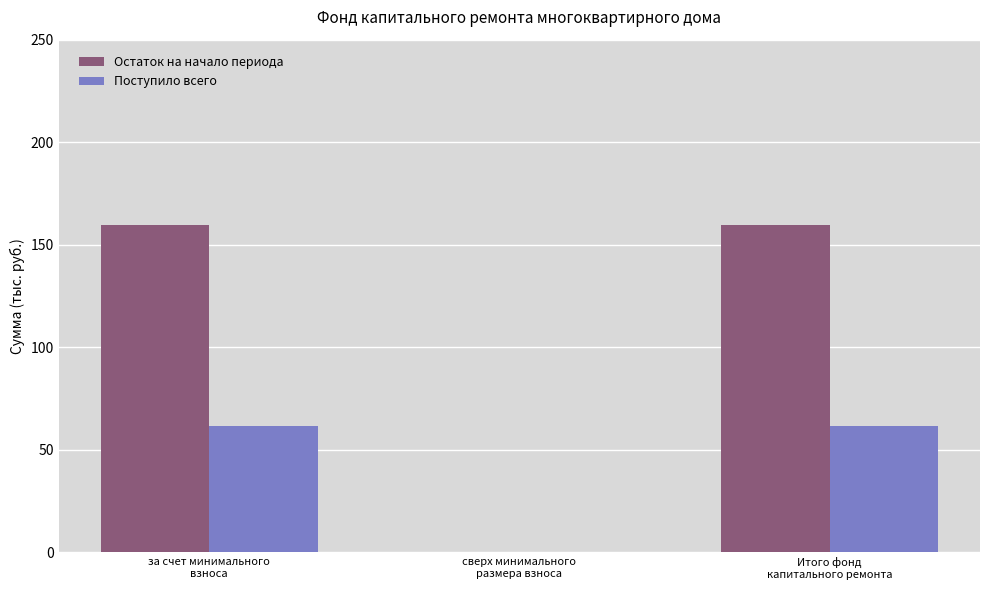

What is the maximum value shown in the chart?

159.7